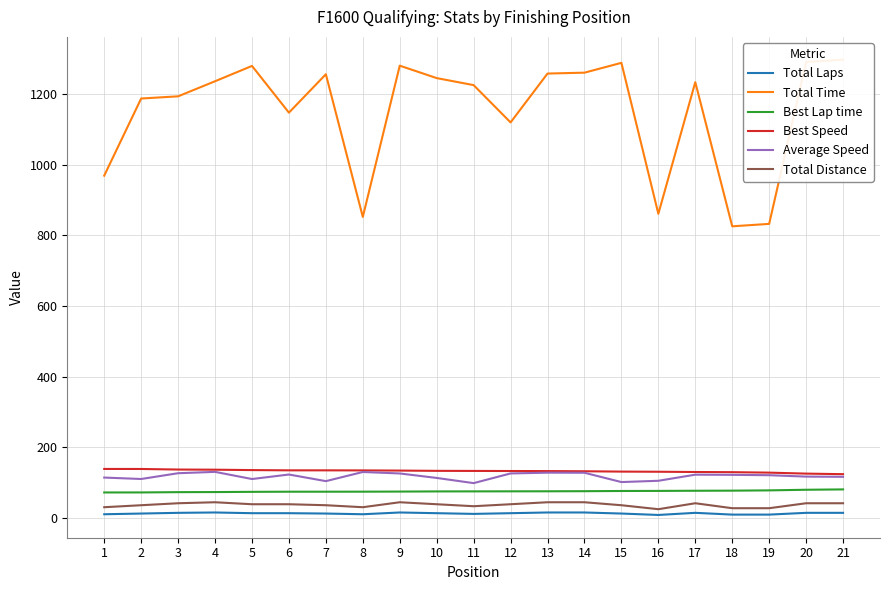

True or false: Total Distance has a value of 9.0 at 11.

False